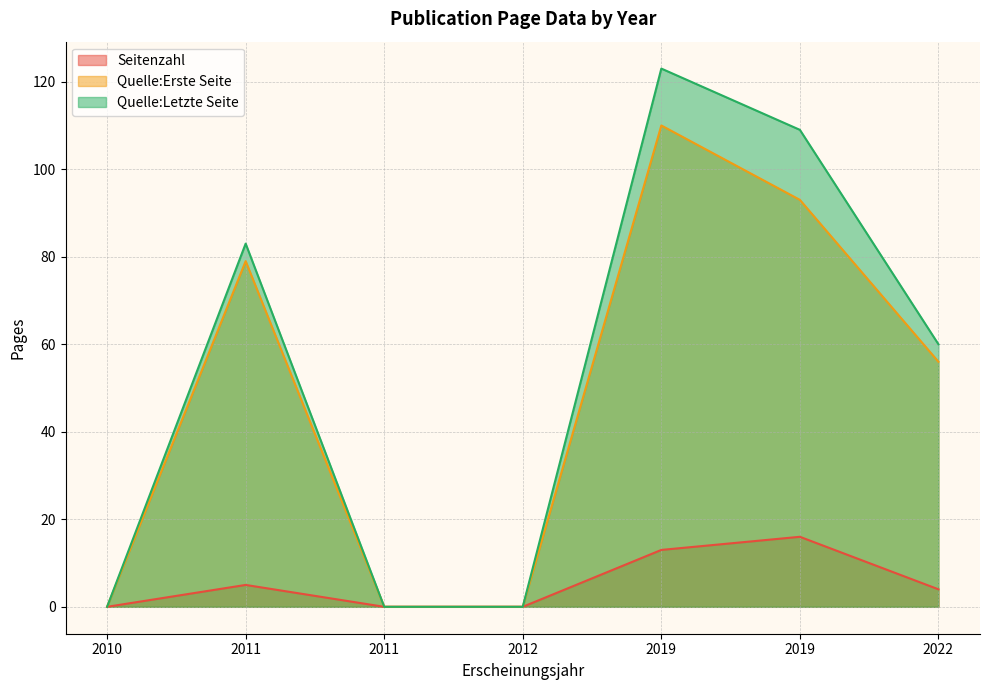

What are all the series names shown in the legend?

Seitenzahl, Quelle:Erste Seite, Quelle:Letzte Seite